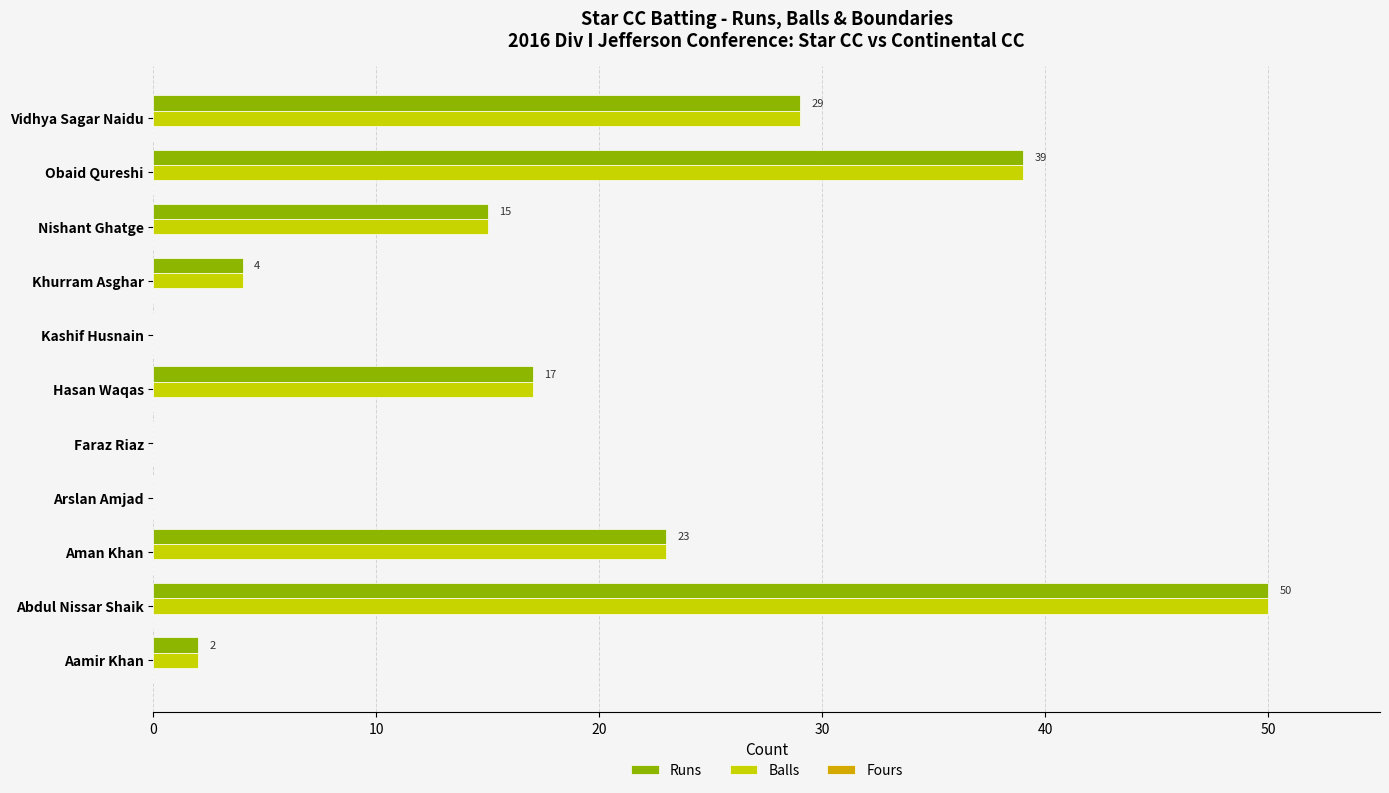

At which category is the sum across all series the highest?

Abdul Nissar Shaik